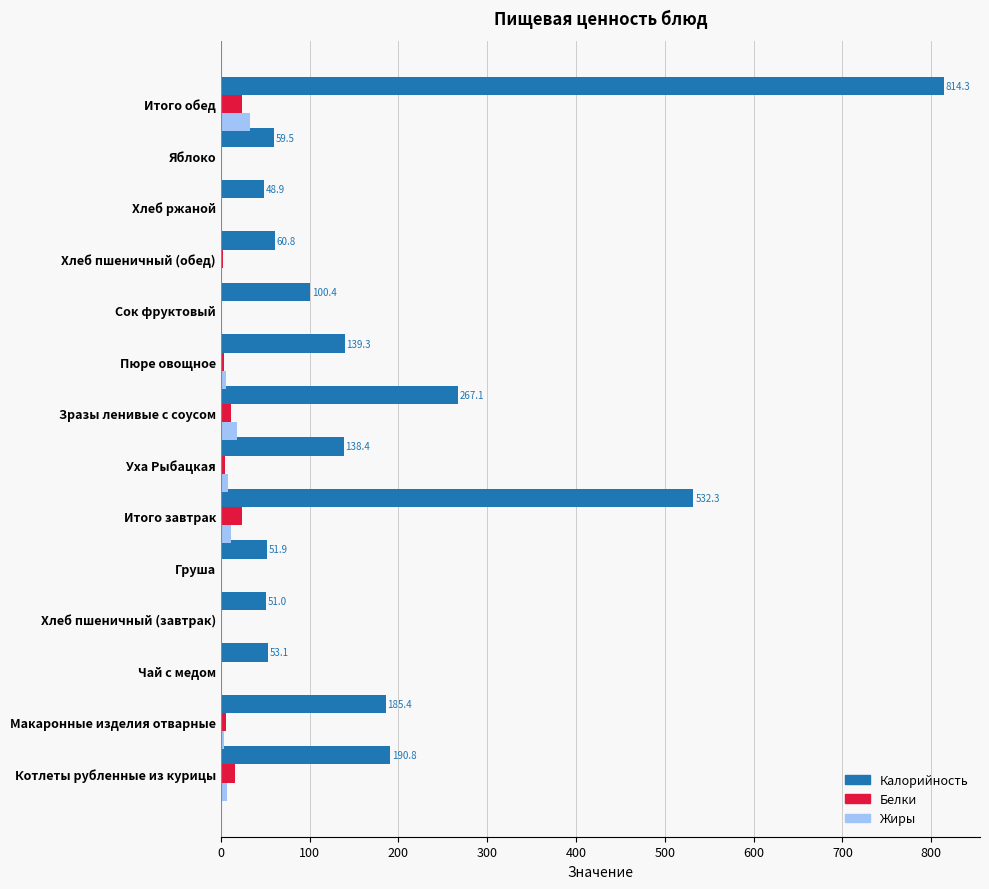

Is the value of Жиры at Хлеб пшеничный (обед) greater than the value of Калорийность at Хлеб ржаной?

No